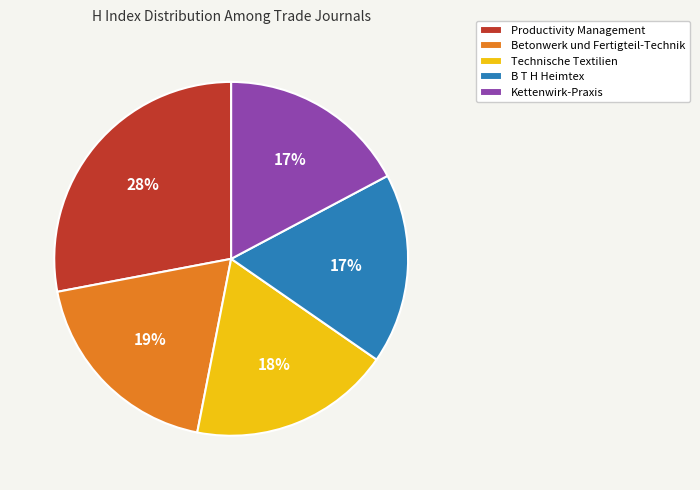

Does Technische Textilien account for over 50% of the chart?

No